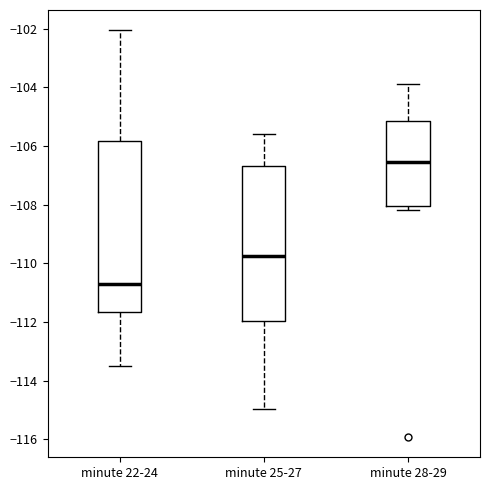

Which box is the tallest, from its lower edge to its upper edge?

minute 22-24